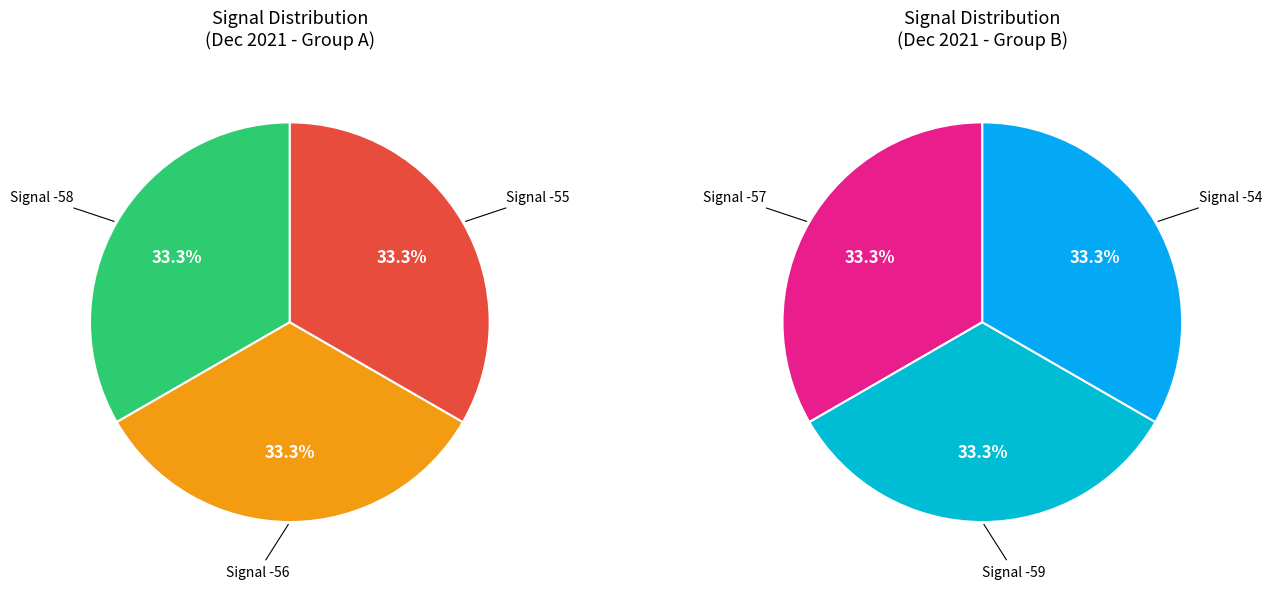

Does any single category account for the majority?

No